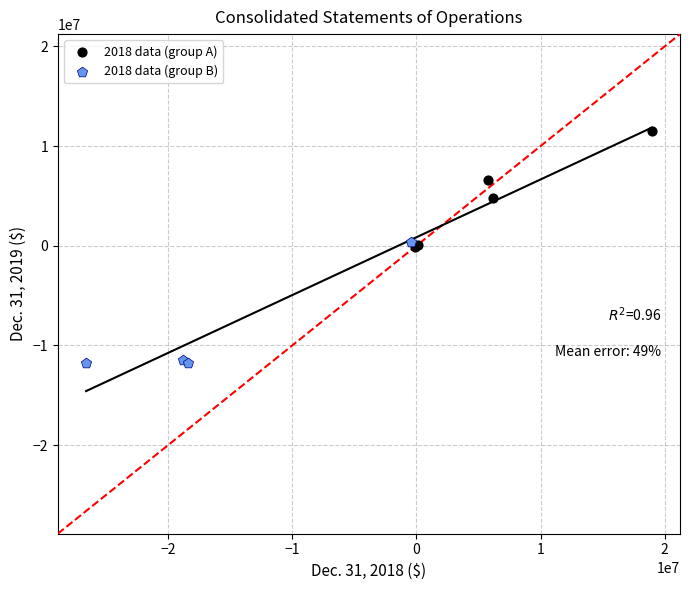

Which series contains the lowest Y value?

2018 data (group B)